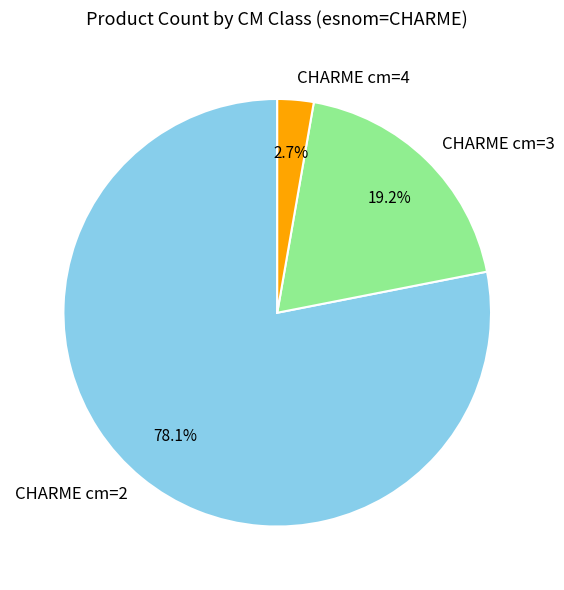

What is the majority slice?

CHARME cm=2